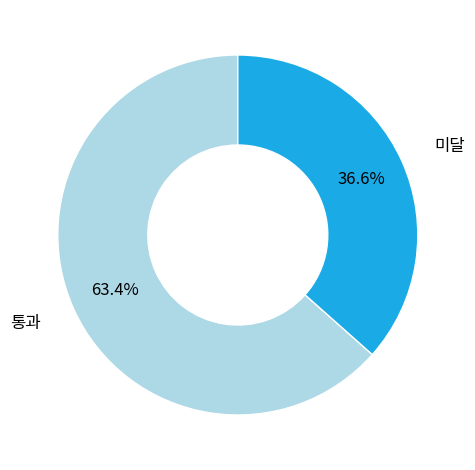

Does any single category account for the majority?

Yes